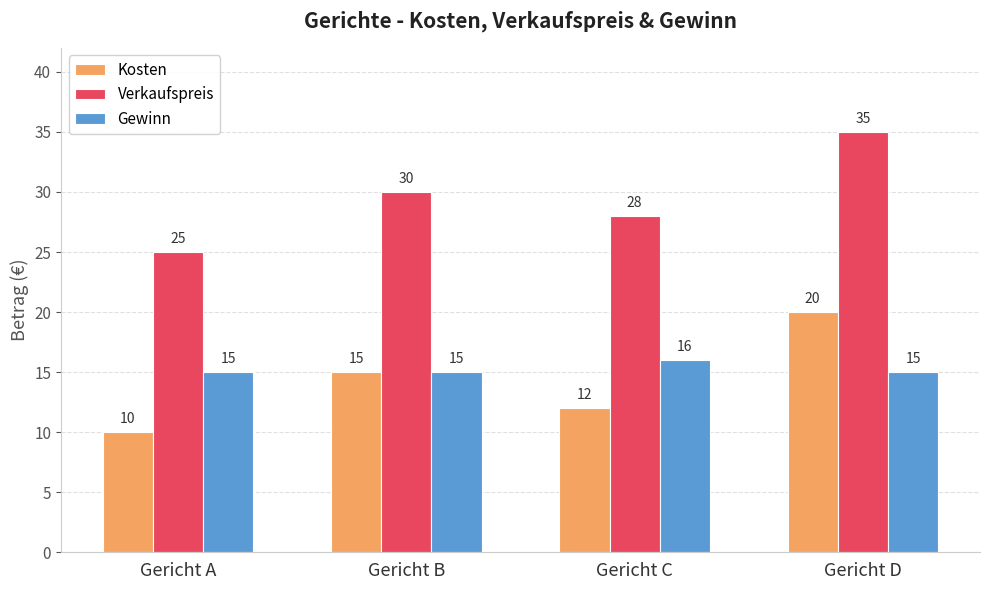

At how many categories does at least one series exceed 23?

4